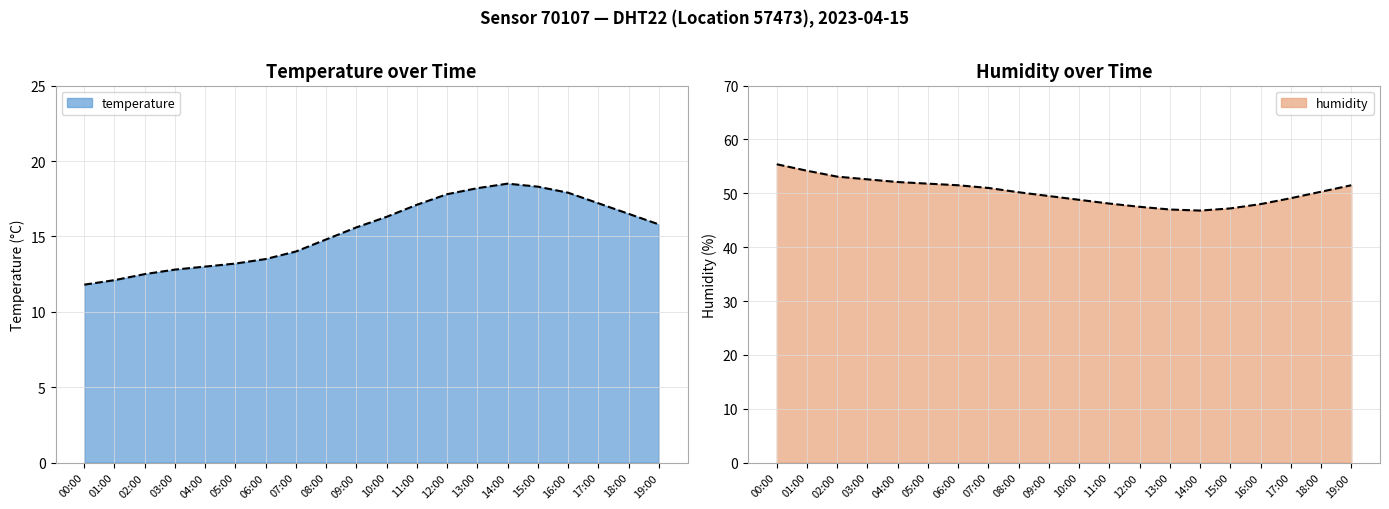

Count the number of data series in this chart.

2